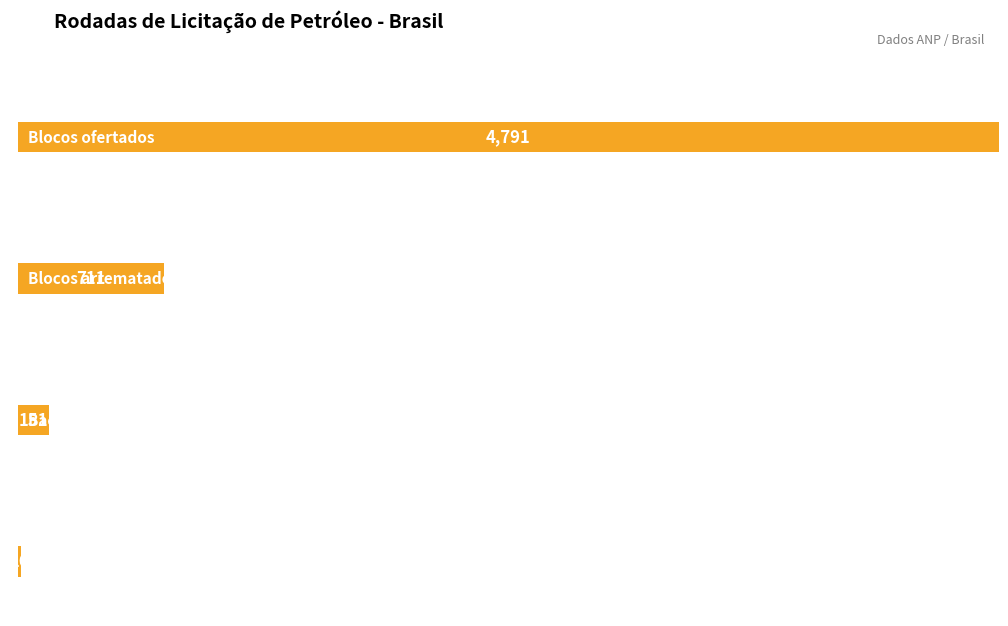

Which series has the widest spread of values?

Blocos ofertados